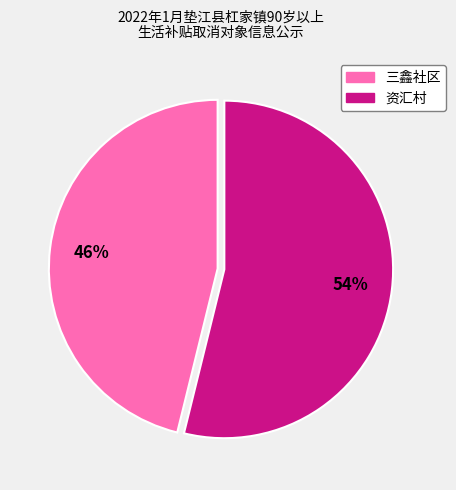

Rank the categories by value from highest to lowest.

资汇村, 三鑫社区